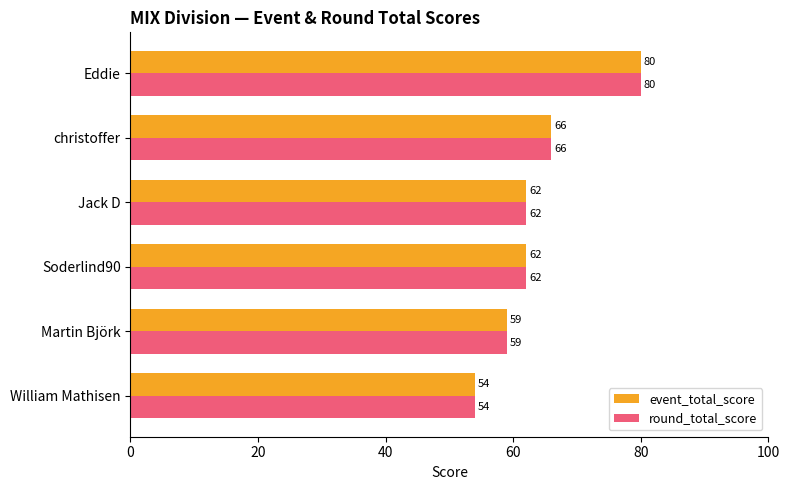

What is the approximate value of event_total_score at Martin Björk?

59